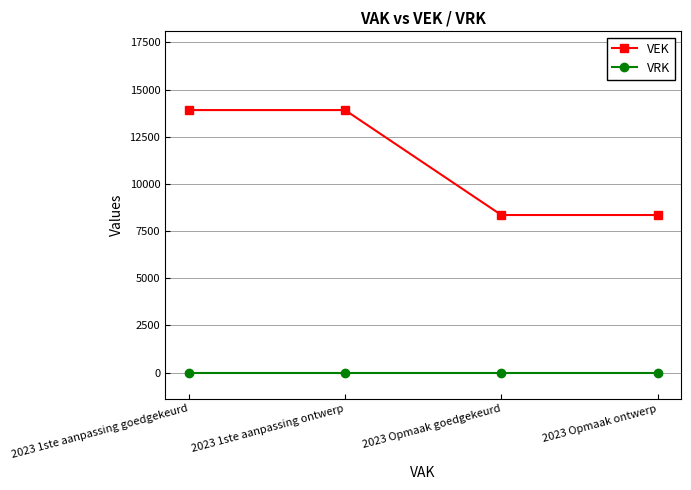

List the series in order of their peak value, highest first.

VEK, VRK